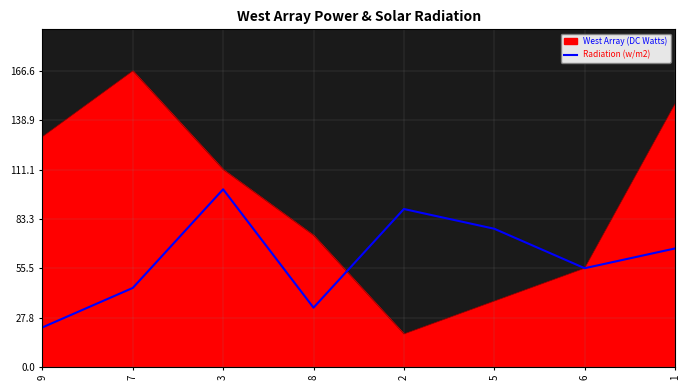

What is the minimum value shown in the chart?

18.5